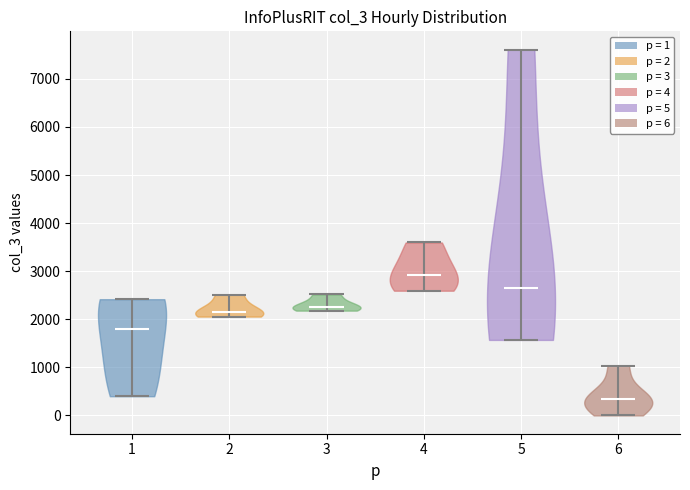

Reading left to right, read every violin against the y-axis: where its median line is, and the lowest and highest points it reaches. The values are not printed on the chart, so give them approximately, as read against the axis.

1: median line 1800, lowest point 400, highest point 2400
2: median line 2200, lowest point 2100, highest point 2500
3: median line 2300, lowest point 2200, highest point 2500
4: median line 2900, lowest point 2600, highest point 3600
5: median line 2700, lowest point 1600, highest point 7600
6: median line 400, lowest point 0, highest point 1000